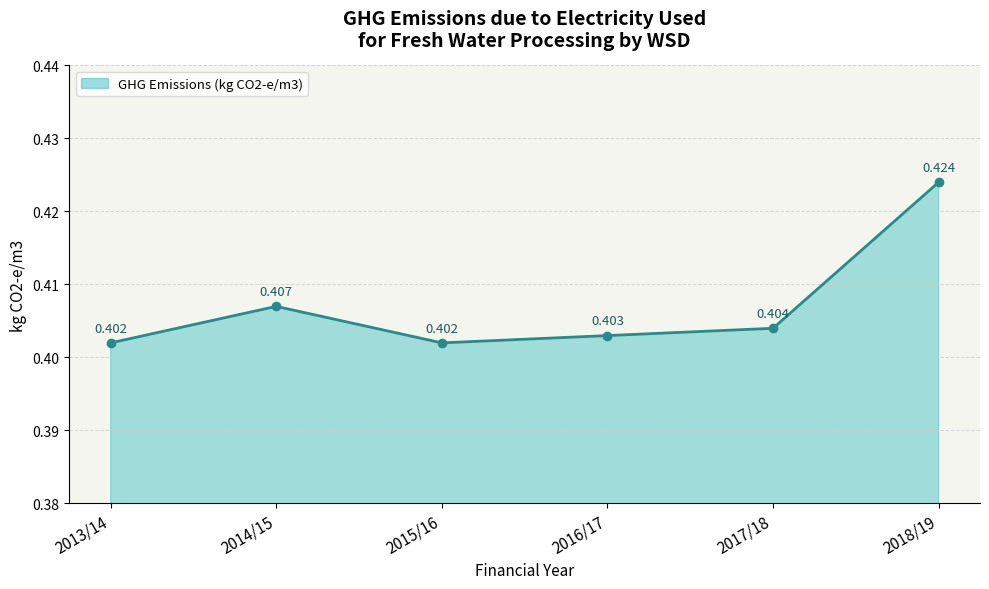

True or false: there are more than 0 points higher than both neighbors.

True